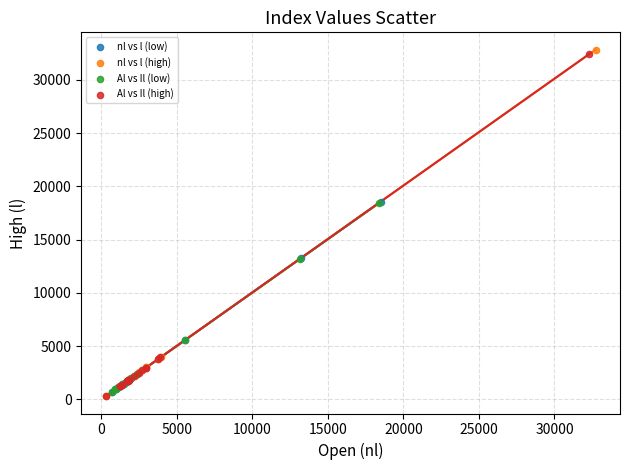

What are all the series names shown in the legend?

nl vs l (low), nl vs l (high), Al vs Il (low), Al vs Il (high)